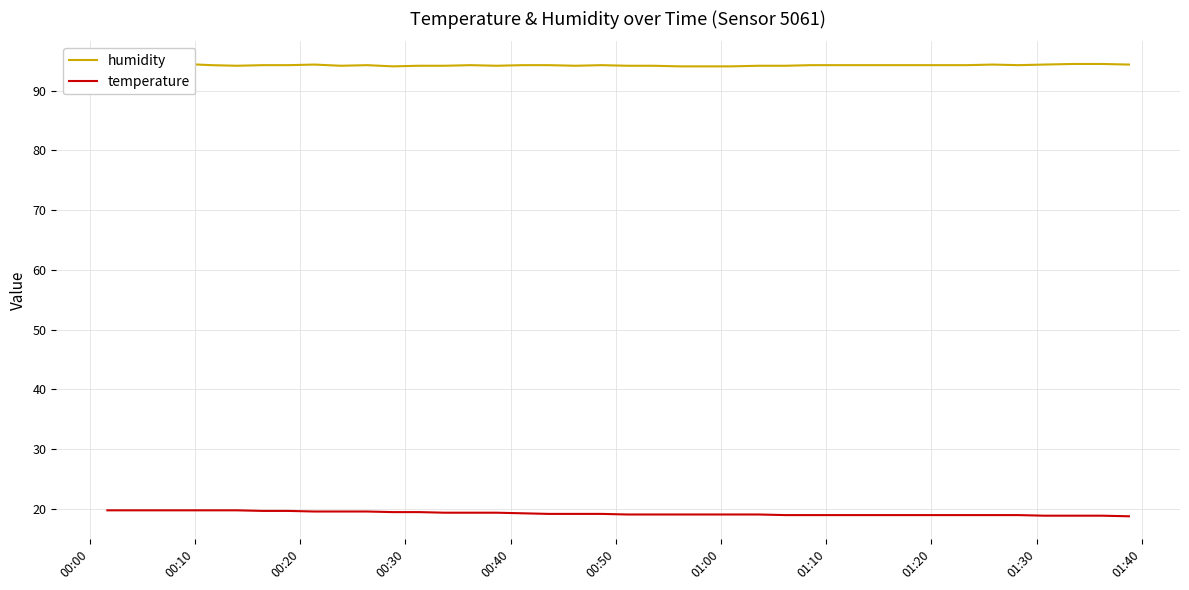

What is the highest value of the temperature series?

19.7